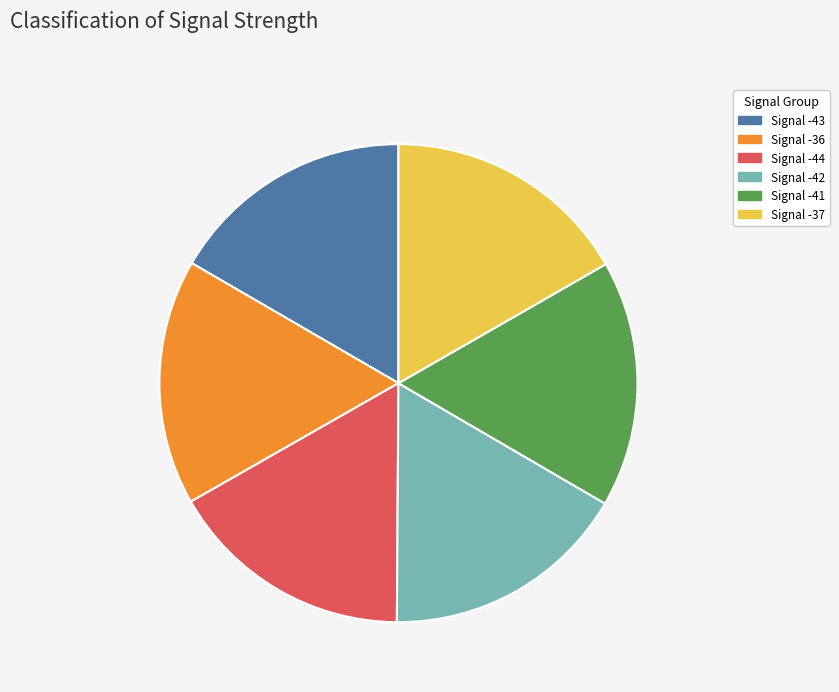

Does any single category account for the majority?

No